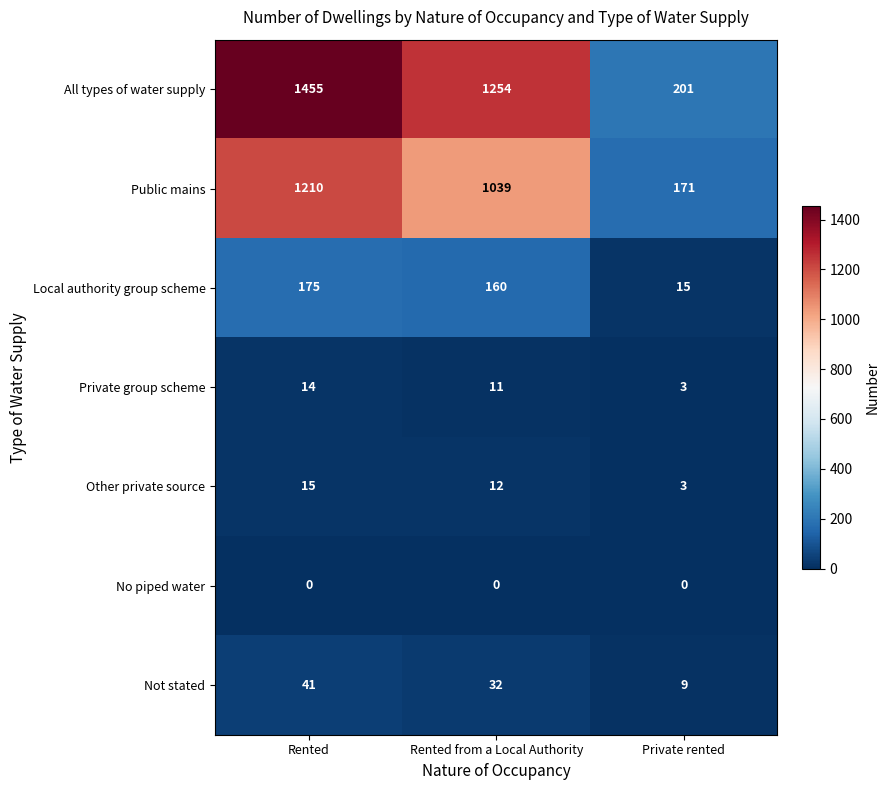

At how many categories does at least one series exceed 583?

2